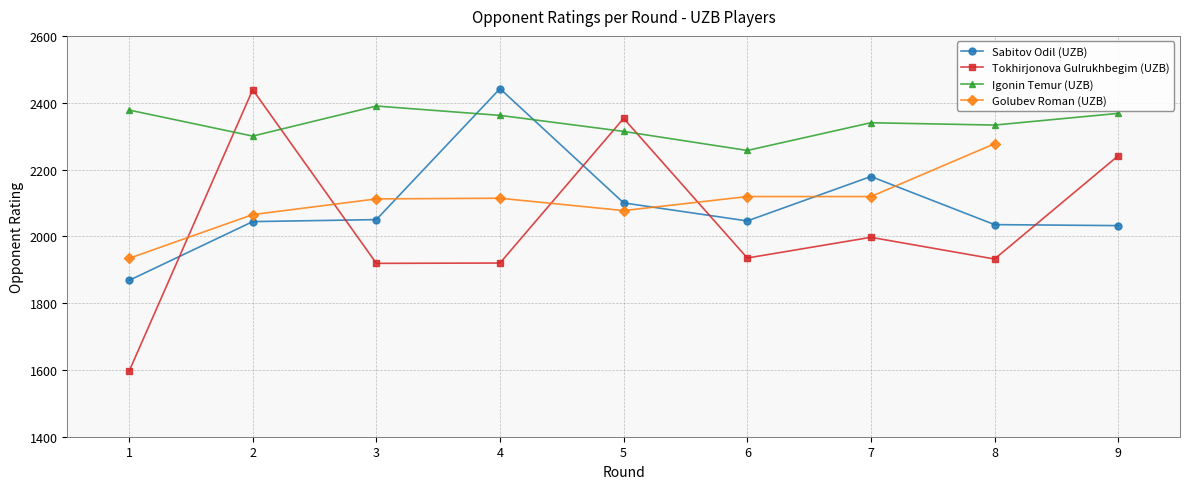

How many lines are shown in the chart?

4